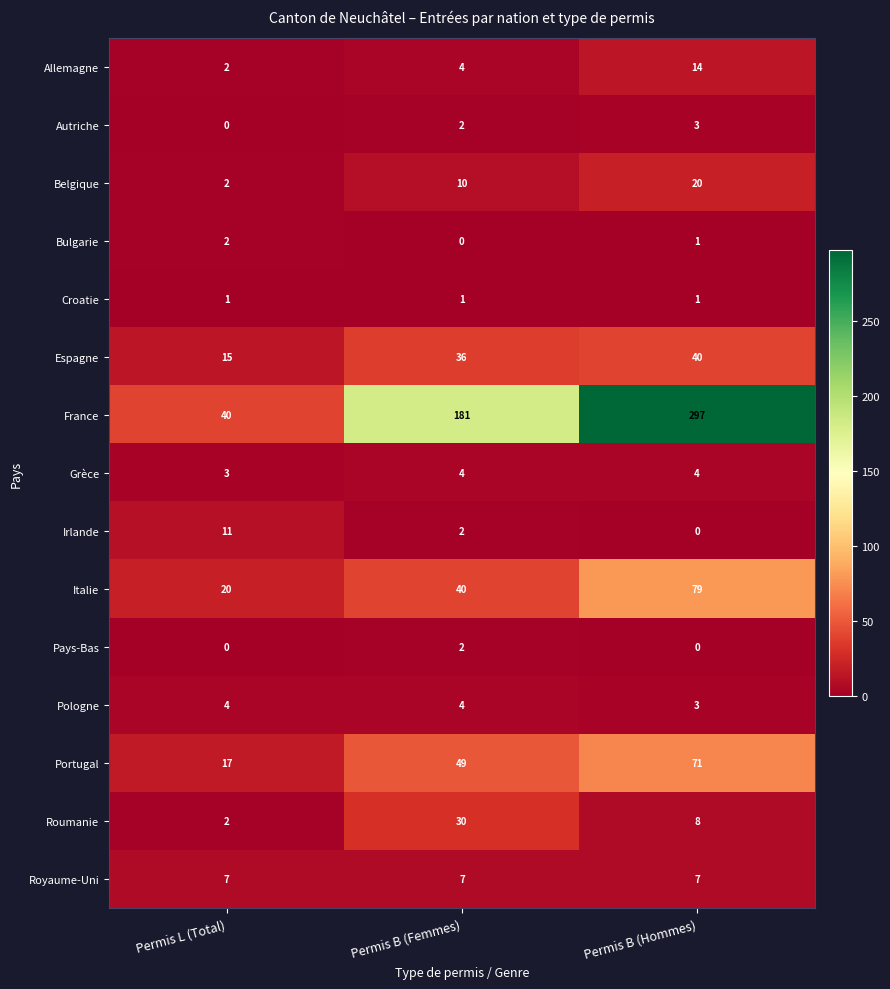

Which category has the highest value in the Roumanie series?

Permis B (Femmes)